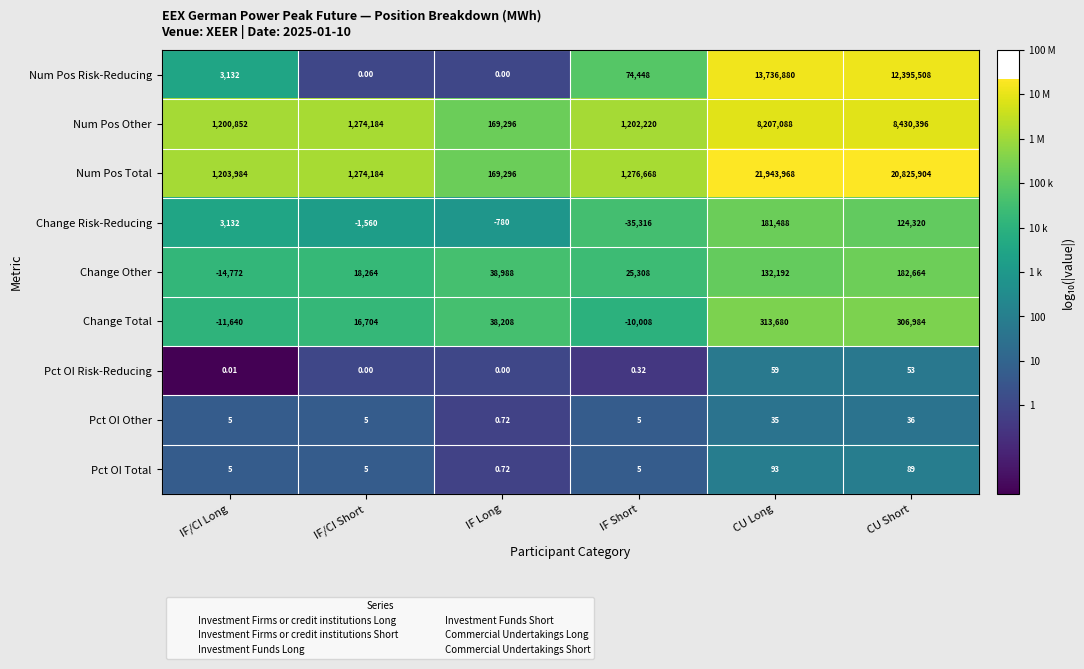

Which series has the widest spread of values?

Num Pos Total